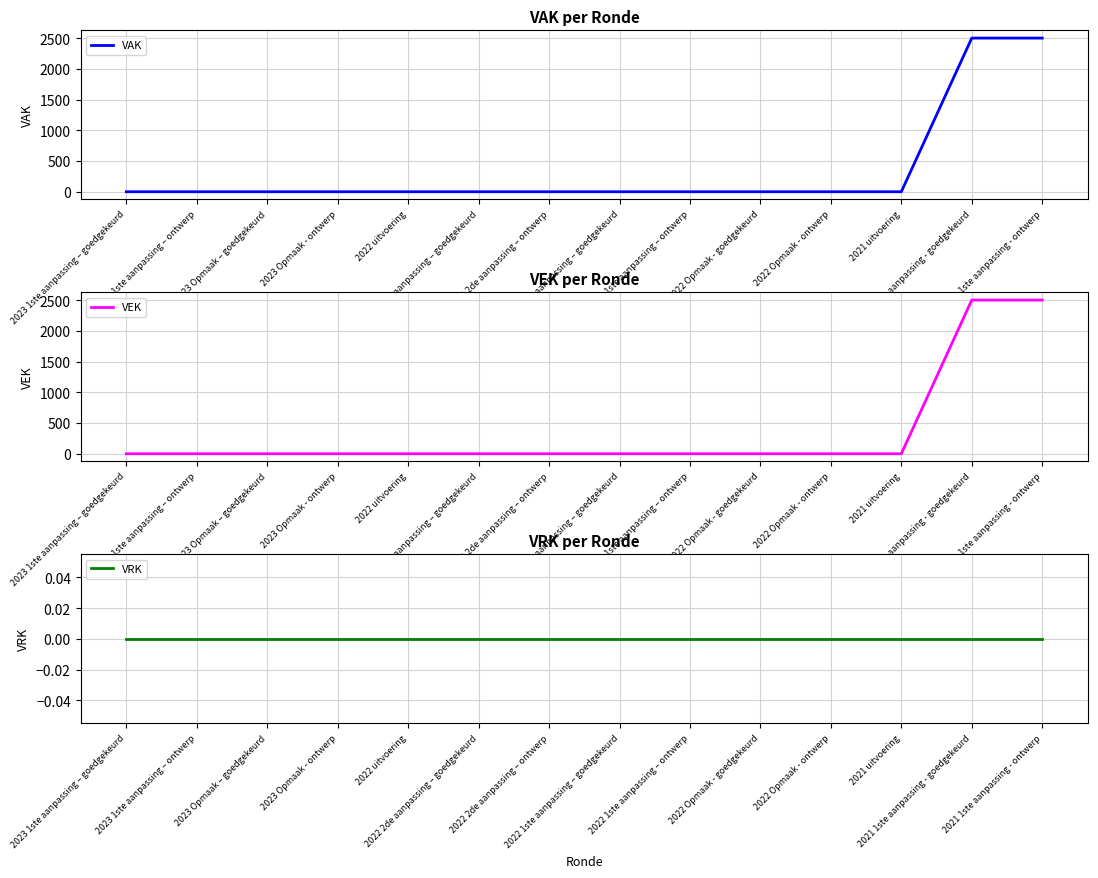

True or false: VEK and VAK cross at least once.

False